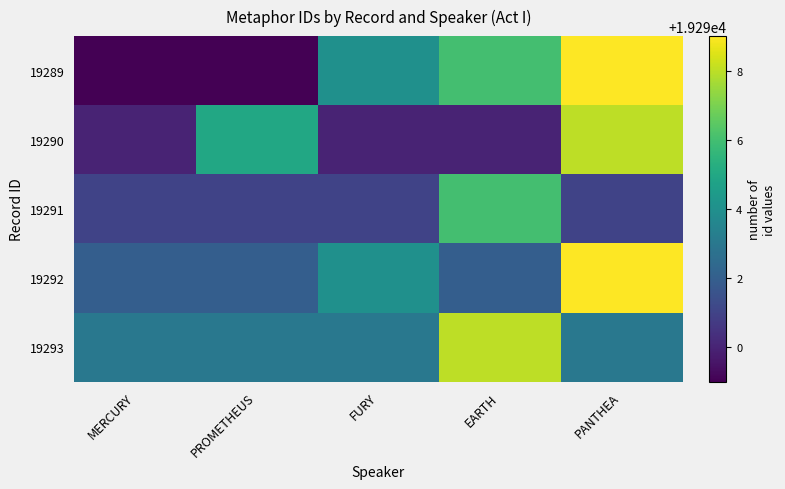

What is the spread (max minus min) of values at MERCURY?

4